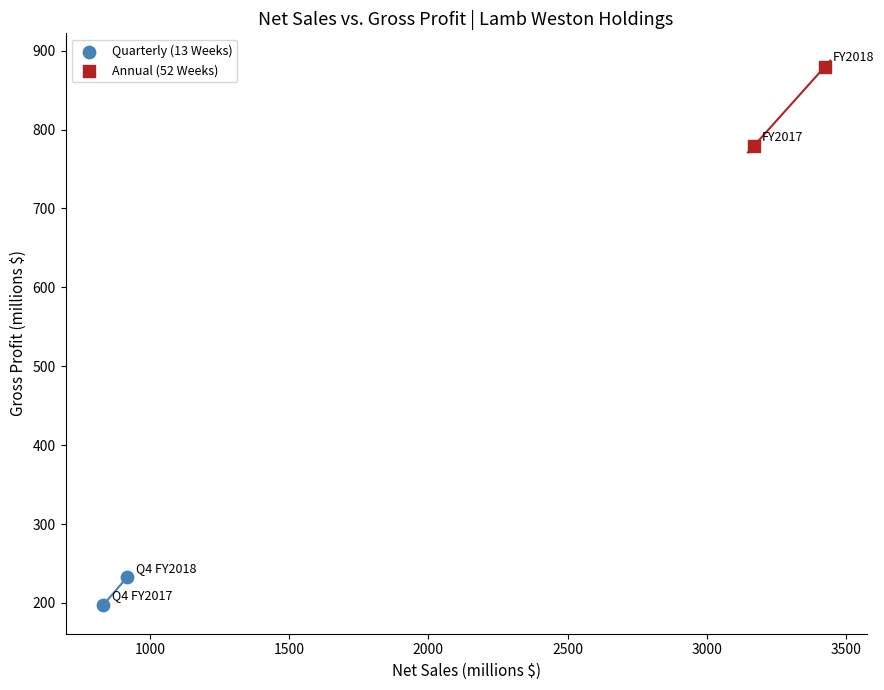

What are all the series names shown in the legend?

Quarterly (13 Weeks), Annual (52 Weeks)